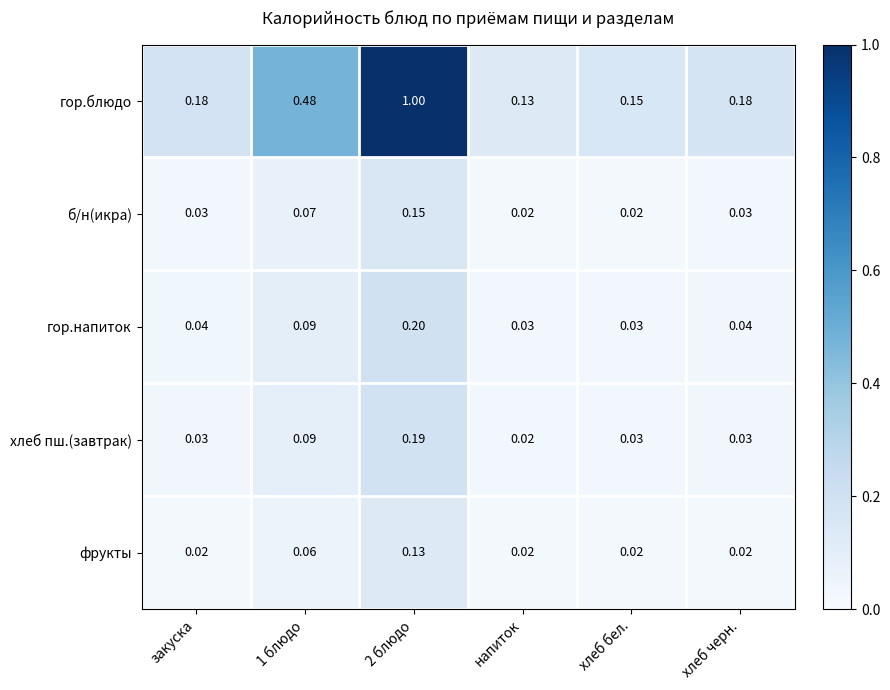

Which category has the lowest value in the гор.блюдо series?

напиток